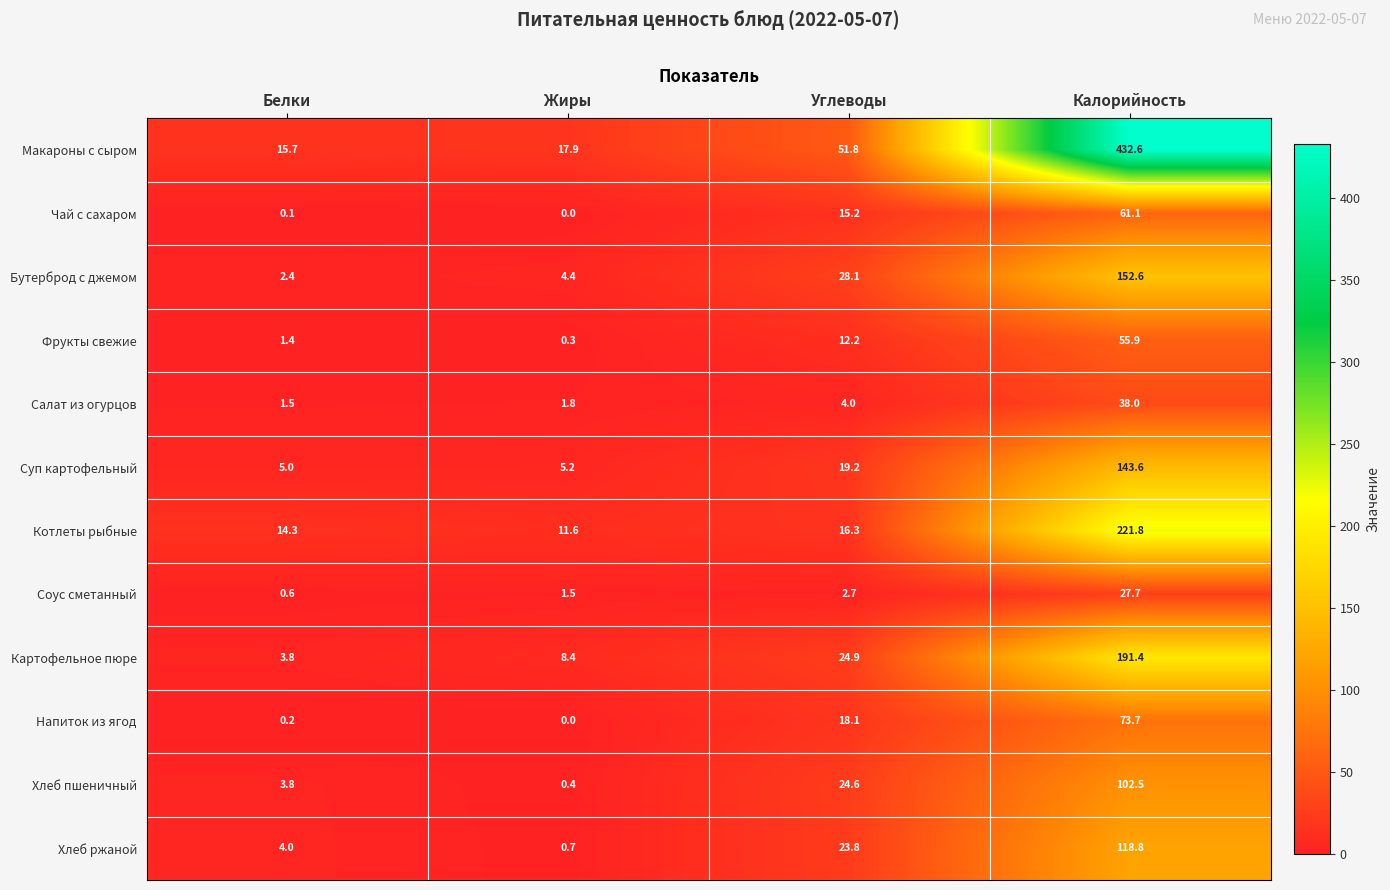

What is the difference between the Салат из огурцов values at Жиры and Углеводы?

2.2